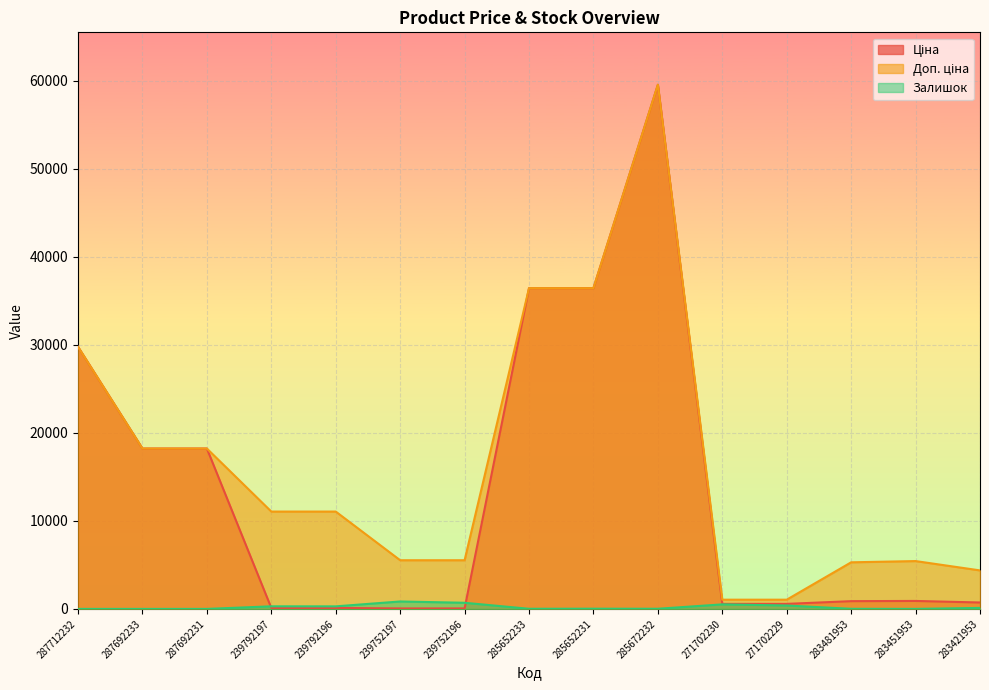

What is the average value of the Доп. ціна series?

16594.4